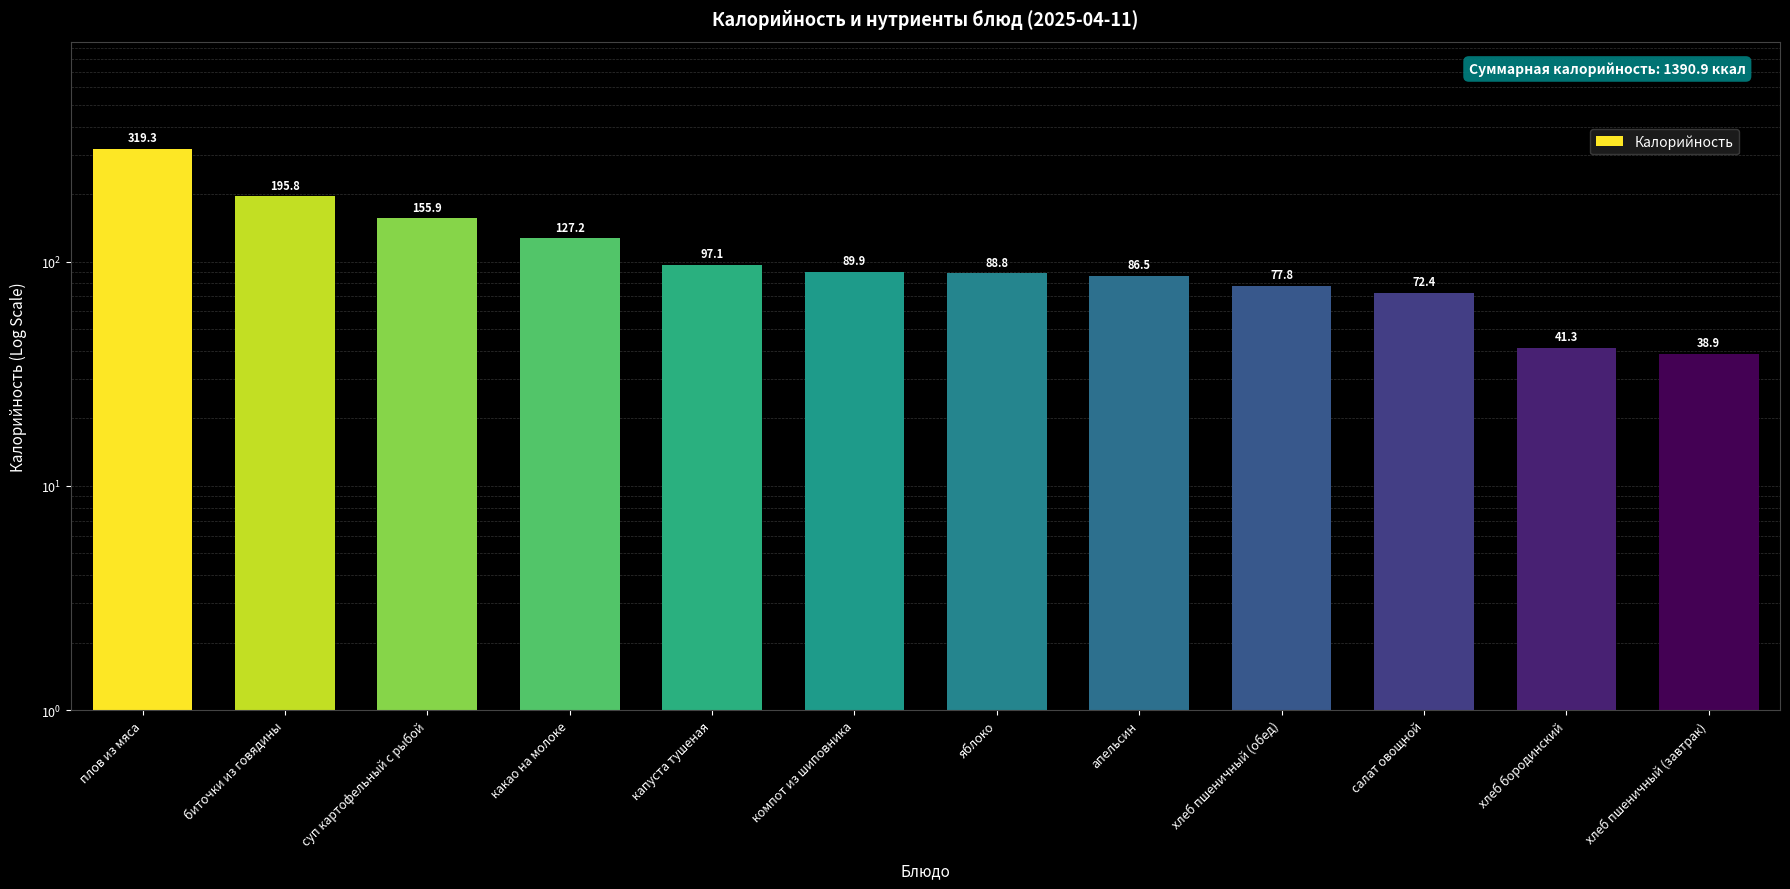

Which label corresponds to the smallest value in the chart?

хлеб пшеничный (завтрак)